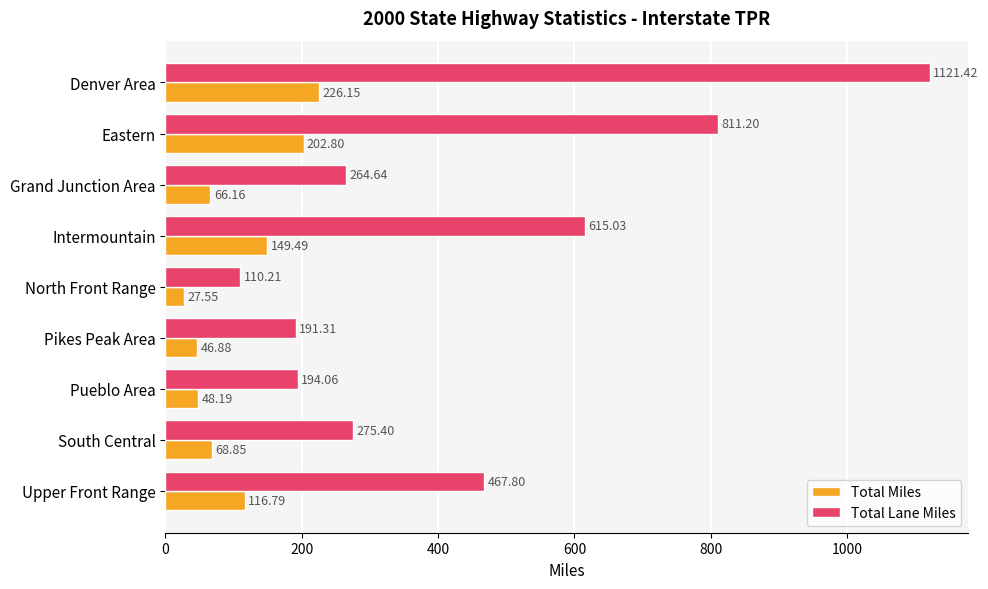

Rank the categories by Total Miles value from lowest to highest.

North Front Range, Pikes Peak Area, Pueblo Area, Grand Junction Area, South Central, Upper Front Range, Intermountain, Eastern, Denver Area